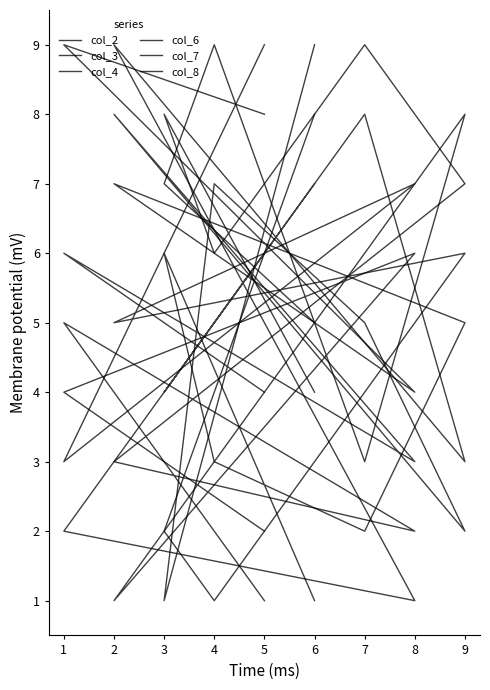

Which category has the lowest value in the col_2 series?

2